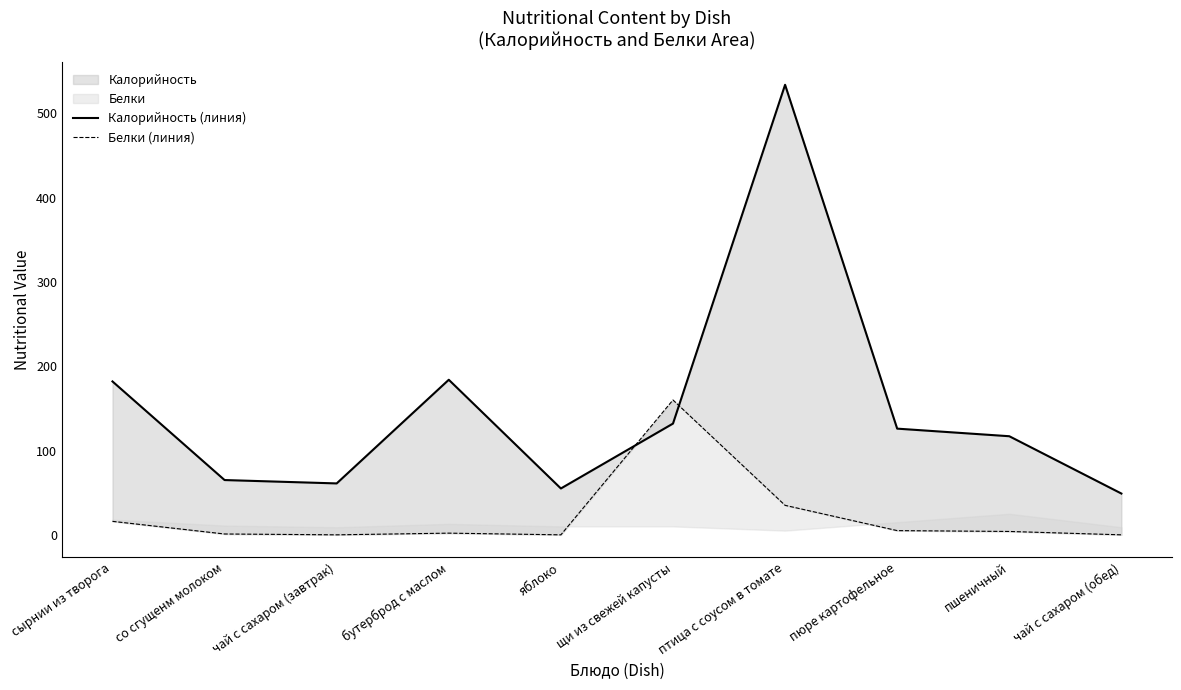

True or false: Калорийность (линия) and Белки (линия) cross at least once.

True